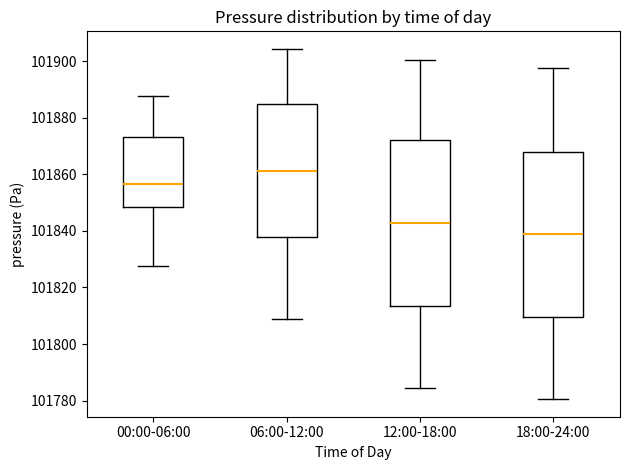

Reading left to right, transcribe this box plot: for each box, give where its median line is, the range the box spans, and where its two whiskers end, as read against the y-axis. The values are not printed on the chart, so give them approximately, as read against the axis.

00:00-06:00: median 101856, box 101848 to 101874, whiskers 101828 to 101888
06:00-12:00: median 101862, box 101838 to 101884, whiskers 101808 to 101904
12:00-18:00: median 101842, box 101814 to 101872, whiskers 101784 to 101900
18:00-24:00: median 101838, box 101810 to 101868, whiskers 101780 to 101898